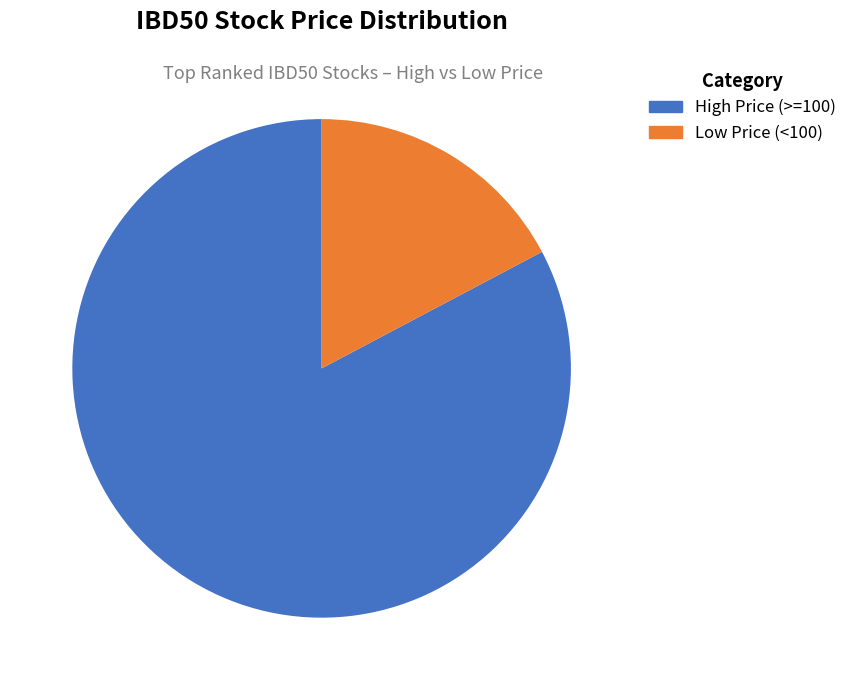

What is the largest slice in the pie chart?

High Price (>=100)